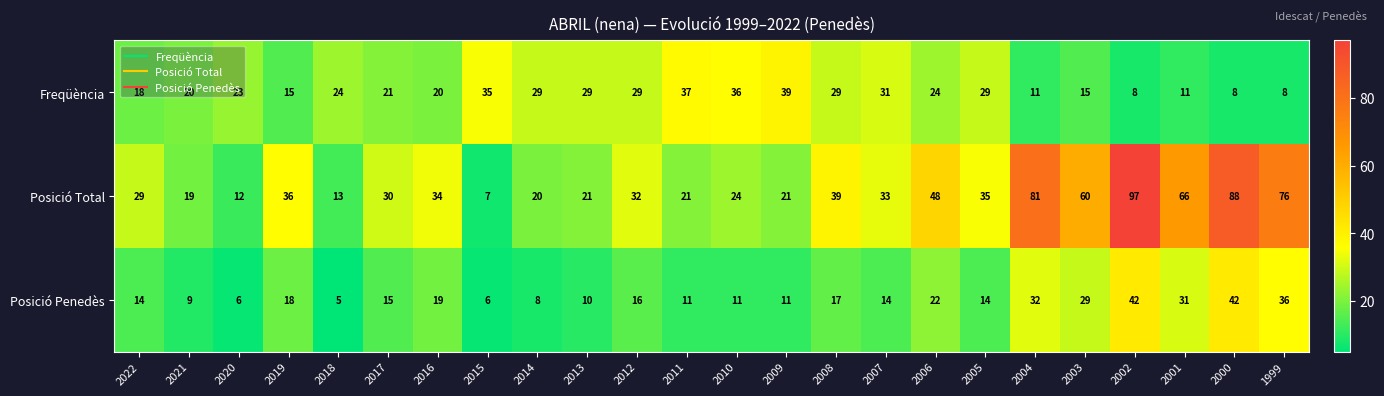

Rank the series by their maximum value, from lowest to highest.

Freqüència, Posició Penedès, Posició Total